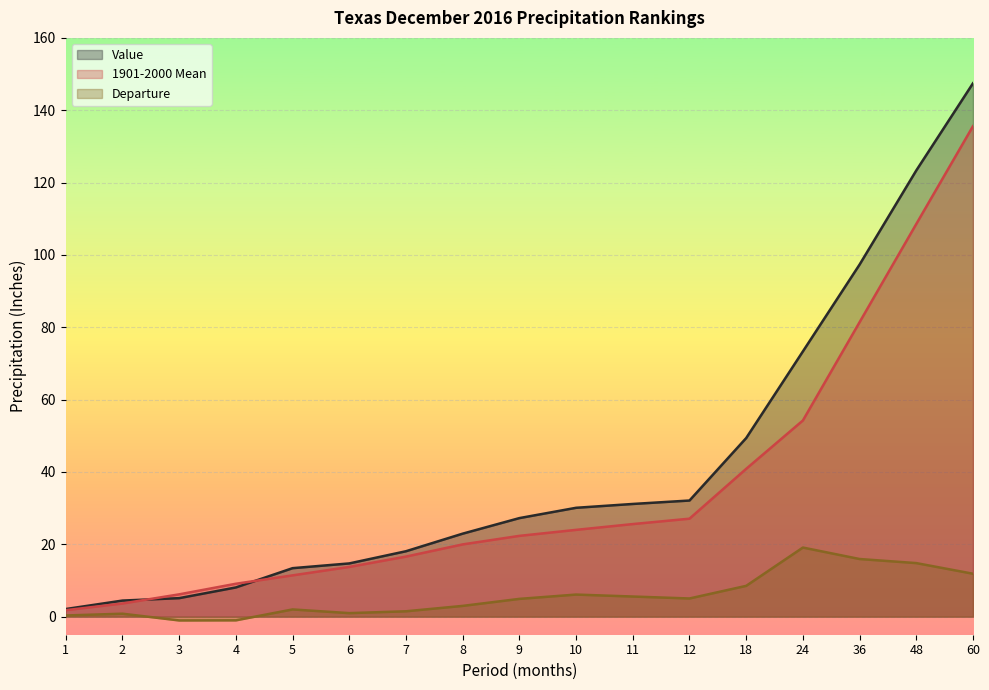

Rank the series by their average value, from lowest to highest.

Departure, 1901-2000 Mean, Value